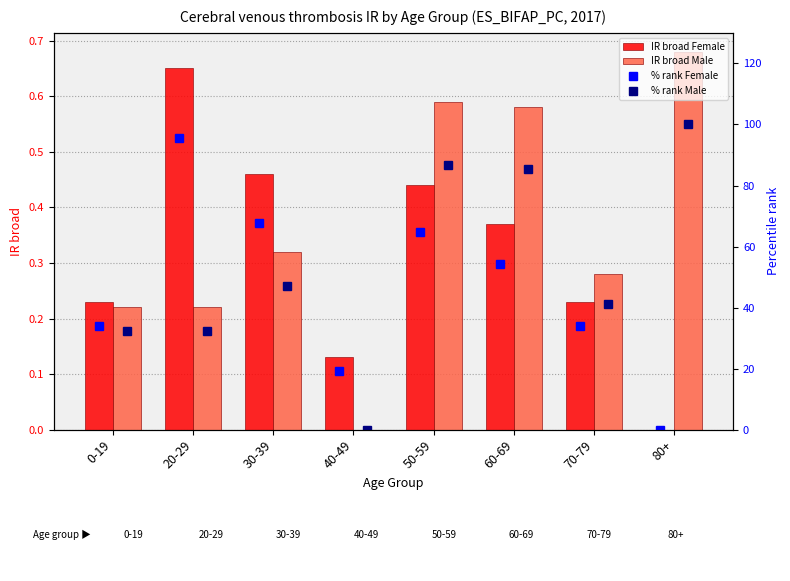

The value of IR broad Male at 30-39 is 0.2. True or false?

False